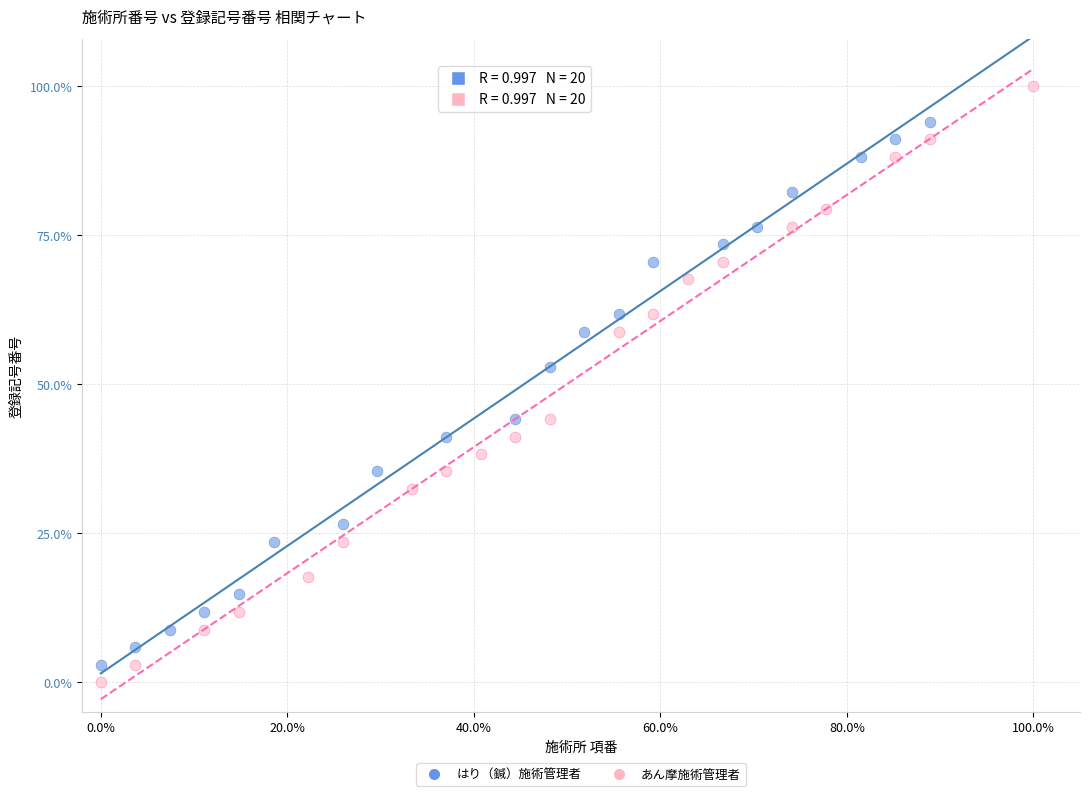

Which series has the largest Y range (max minus min)?

あん摩施術管理者